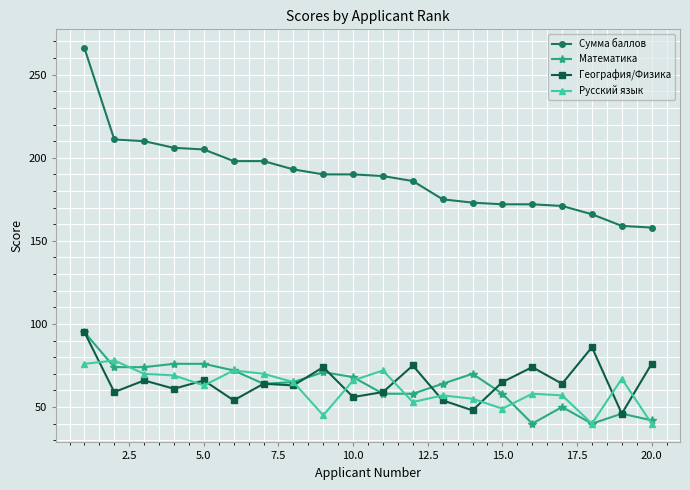

Which series has the largest total across all categories?

Сумма баллов